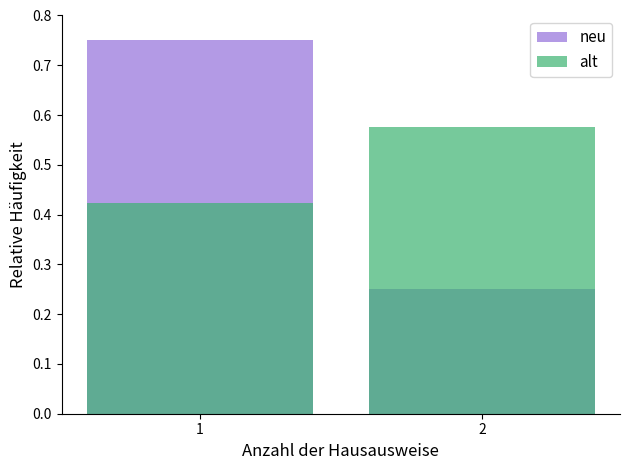

Rank the series by their maximum value, from highest to lowest.

neu, alt